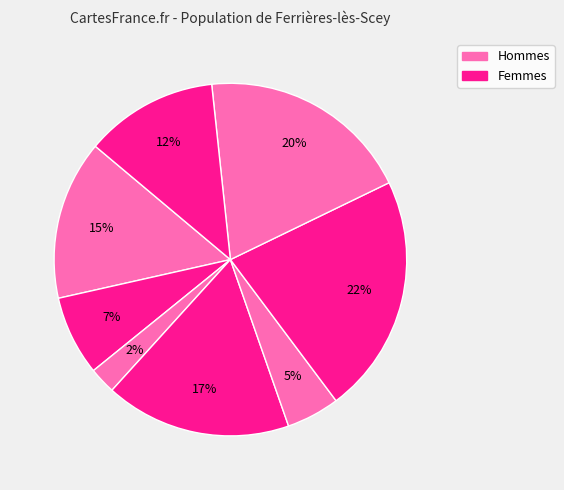

To the nearest percent, what is the difference between the largest and smallest slice percentages?

20%